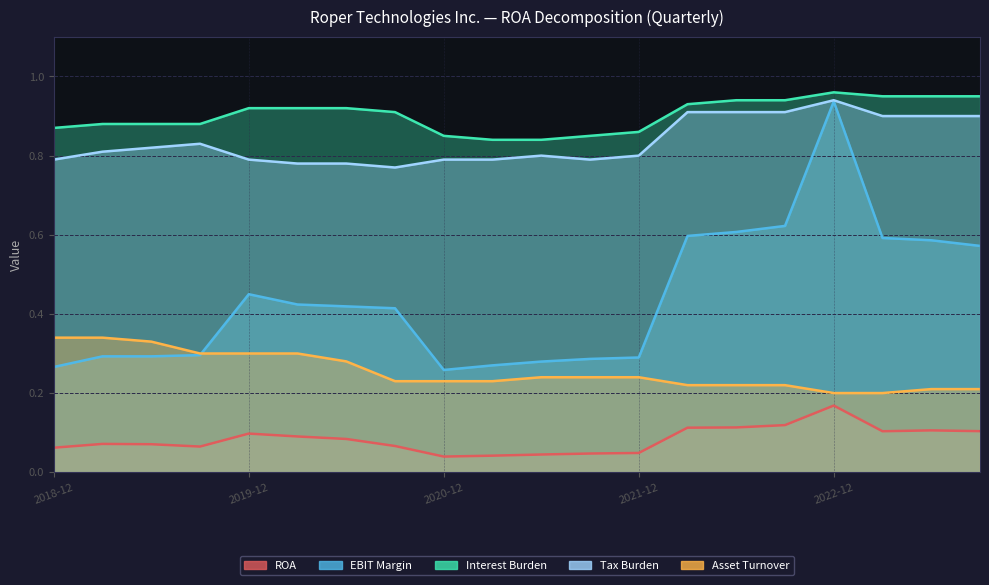

Reading left to right, transcribe all the data shown in this chart.

ROA: 0.1	0.1	0.1	0.1	0.1	0.1	0.1	0.1	0.0	0.0	0.0	0.0	0.0	0.1	0.1	0.1	0.2	0.1	0.1	0.1
EBIT Margin: 0.3	0.3	0.3	0.3	0.4	0.4	0.4	0.4	0.3	0.3	0.3	0.3	0.3	0.6	0.6	0.6	0.9	0.6	0.6	0.6
Interest Burden: 0.9	0.9	0.9	0.9	0.9	0.9	0.9	0.9	0.8	0.8	0.8	0.8	0.9	0.9	0.9	0.9	1.0	0.9	0.9	0.9
Tax Burden: 0.8	0.8	0.8	0.8	0.8	0.8	0.8	0.8	0.8	0.8	0.8	0.8	0.8	0.9	0.9	0.9	0.9	0.9	0.9	0.9
Asset Turnover: 0.3	0.3	0.3	0.3	0.3	0.3	0.3	0.2	0.2	0.2	0.2	0.2	0.2	0.2	0.2	0.2	0.2	0.2	0.2	0.2